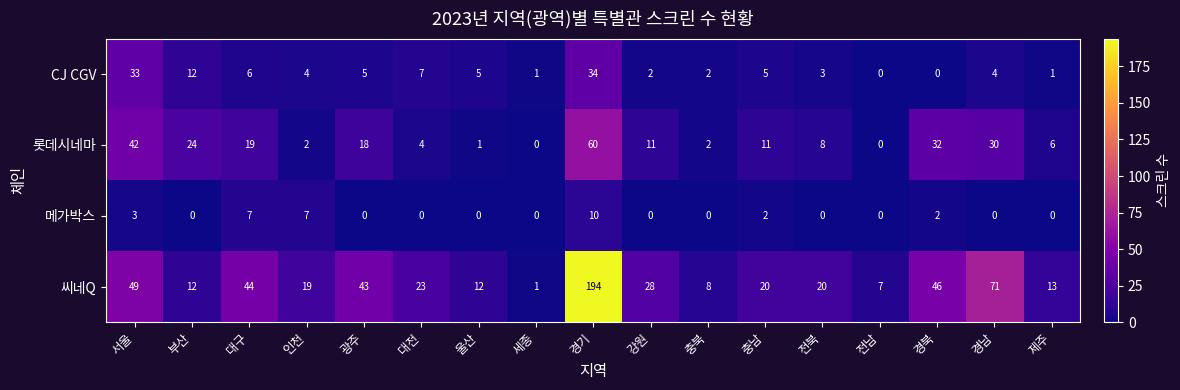

At which category is the sum across all series the highest?

경기